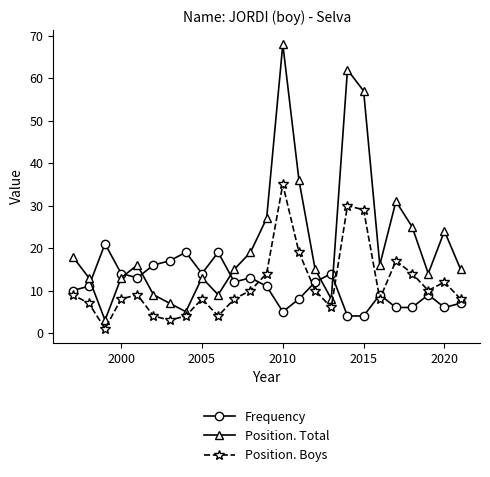

How many distinct data groups are displayed?

3